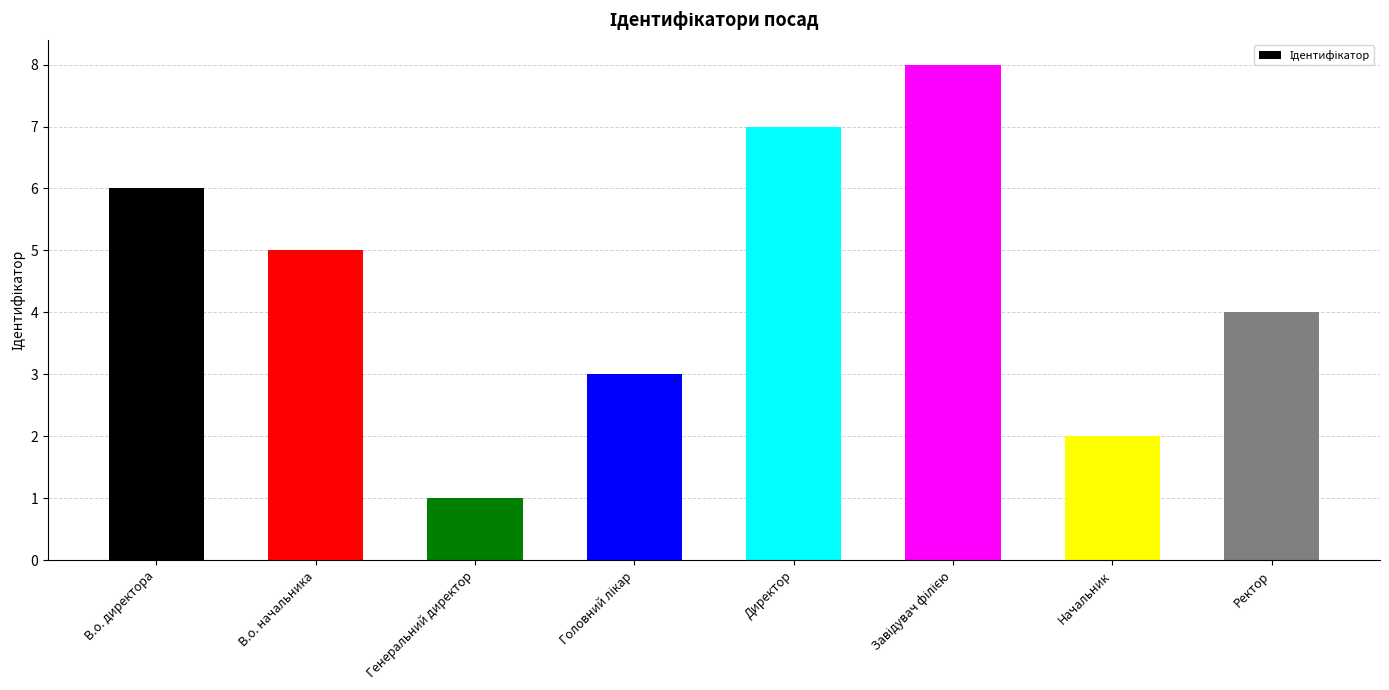

At which category does the chart reach its minimum across all series?

Генеральний директор